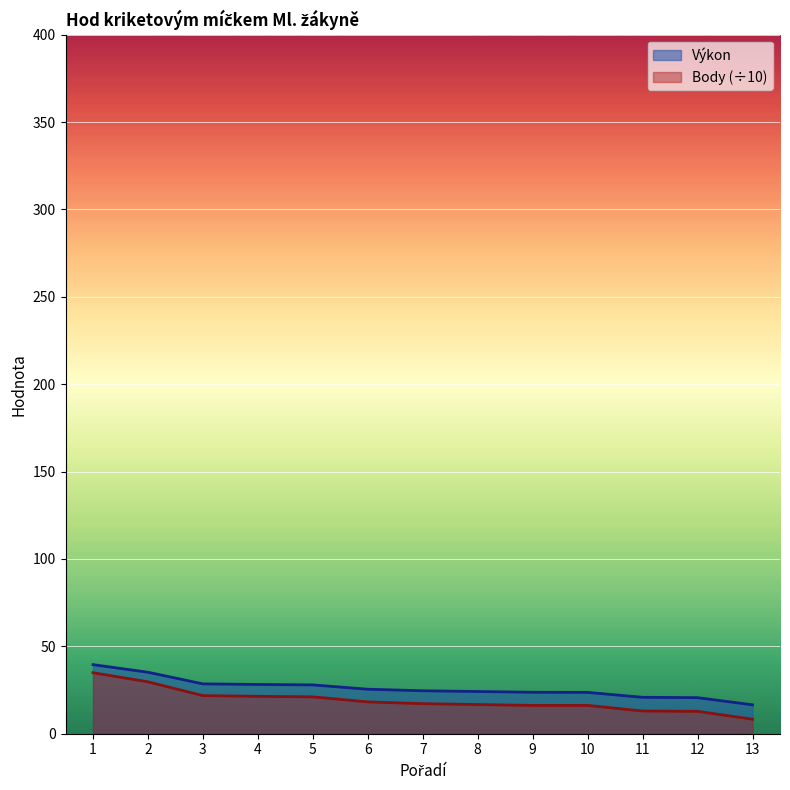

Is it true that Body equals 20.1 at 11?

False